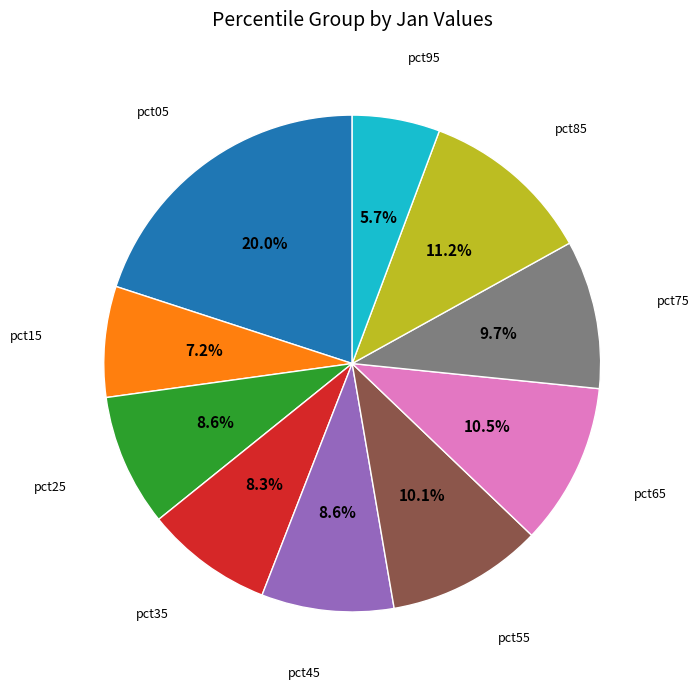

Does any single category account for the majority?

No